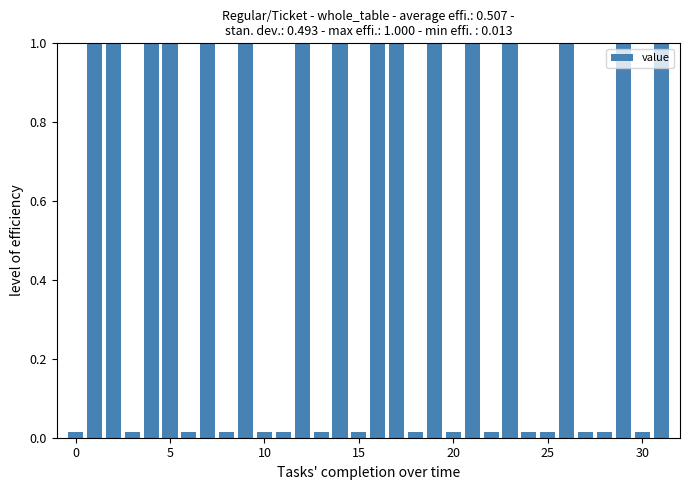

What is the difference between the second highest and second lowest values?

1.0